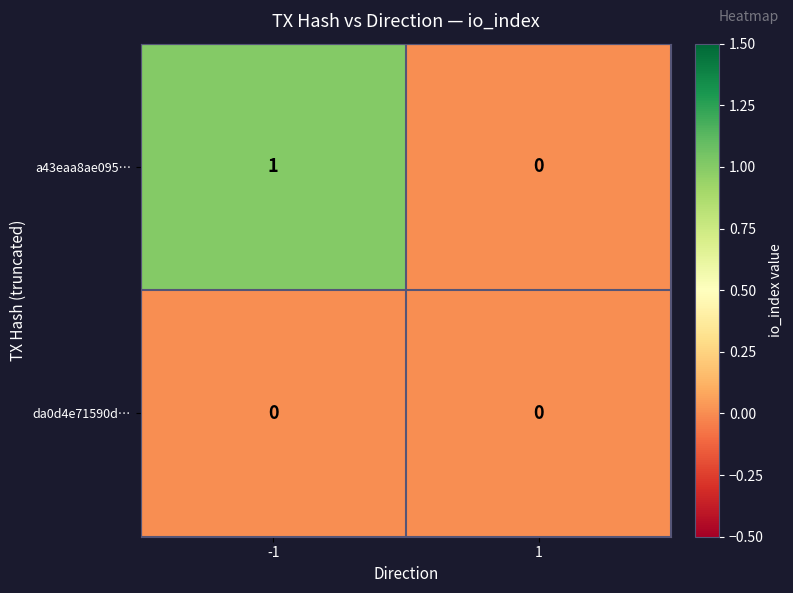

Which series changed the most between -1 and 1?

a43eaa8ae095…